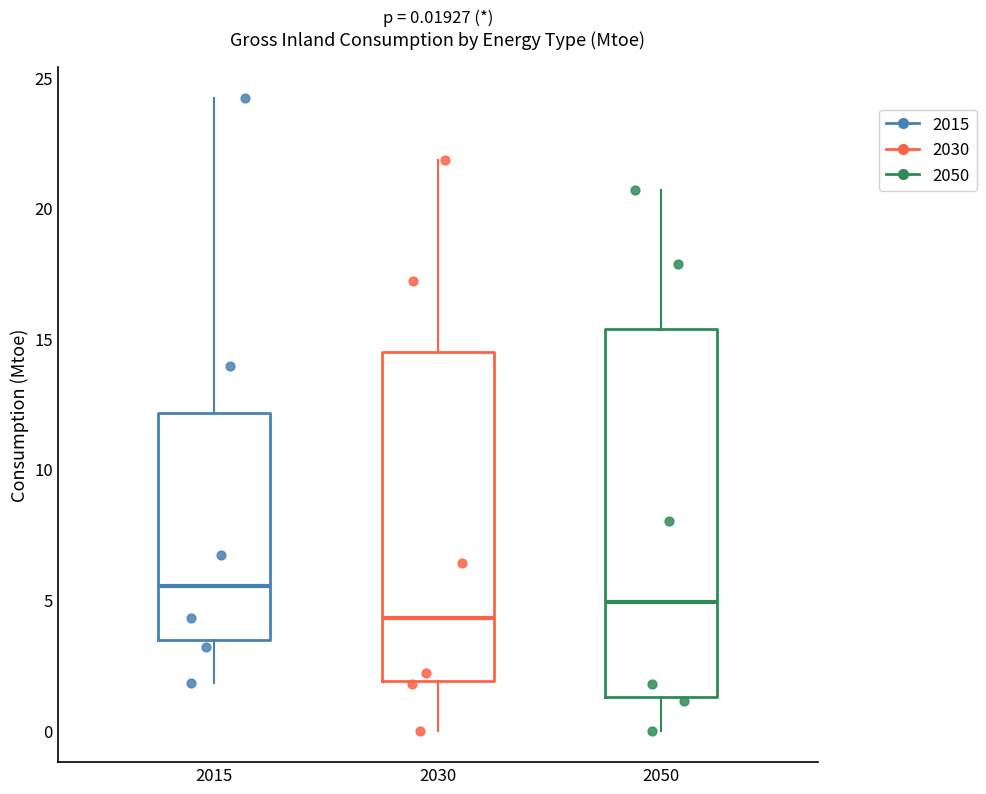

Which box has the highest median line?

2015